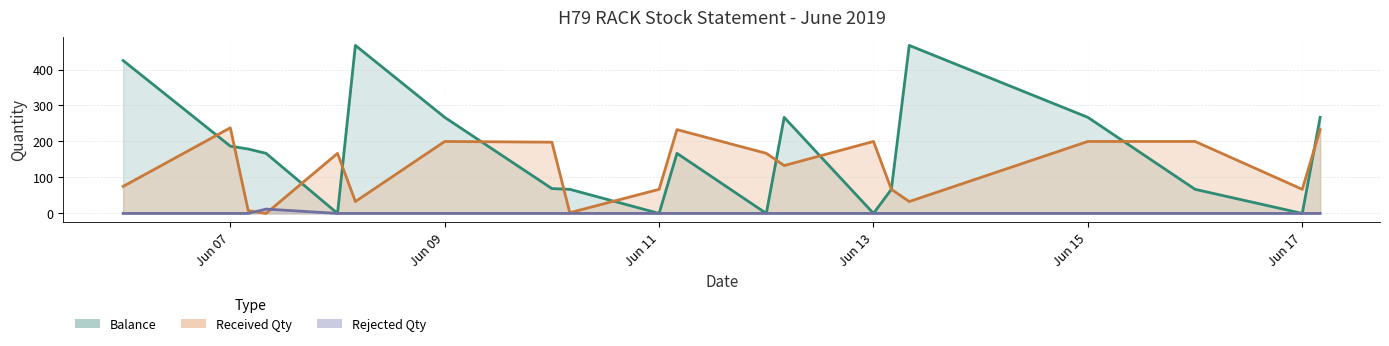

How many lines are shown in the chart?

3